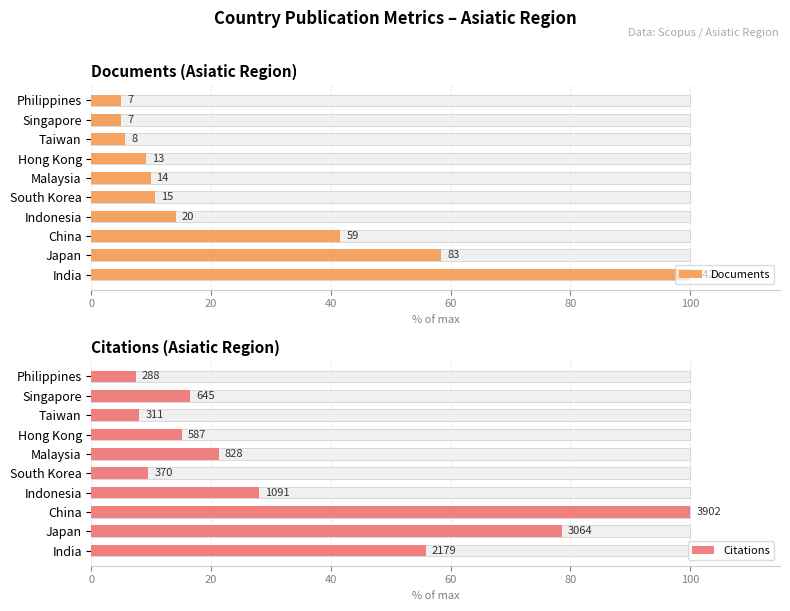

Rank the series by their average value, from lowest to highest.

Documents, Citations